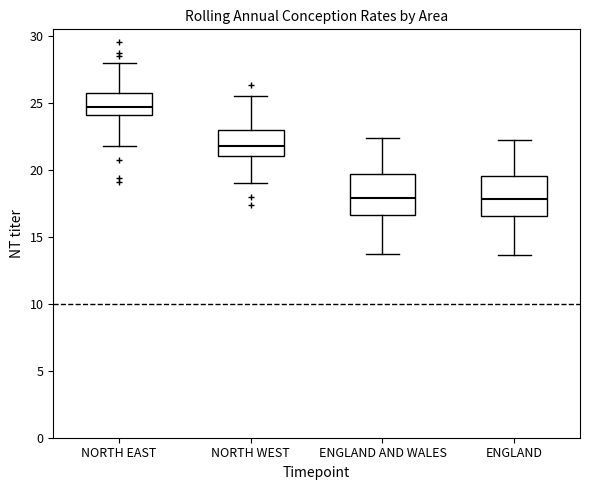

Reading left to right, read every box against the y-axis: the position of its median line, the range the box covers, and the ends of its whiskers. The values are not printed on the chart, so give them approximately, as read against the axis.

NORTH EAST: median 24.5, box 24.0 to 26.0, whiskers 22.0 to 28.0
NORTH WEST: median 22.0, box 21.0 to 23.0, whiskers 19.0 to 25.5
ENGLAND AND WALES: median 18.0, box 16.5 to 19.5, whiskers 13.5 to 22.5
ENGLAND: median 18.0, box 16.5 to 19.5, whiskers 13.5 to 22.0